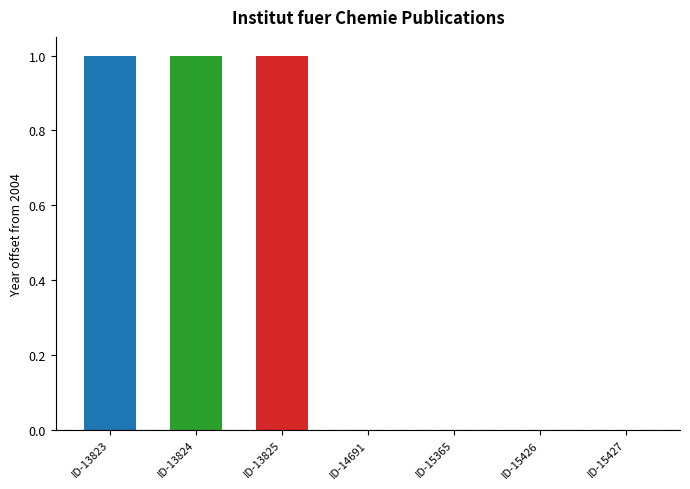

How many data points does each series have?

7